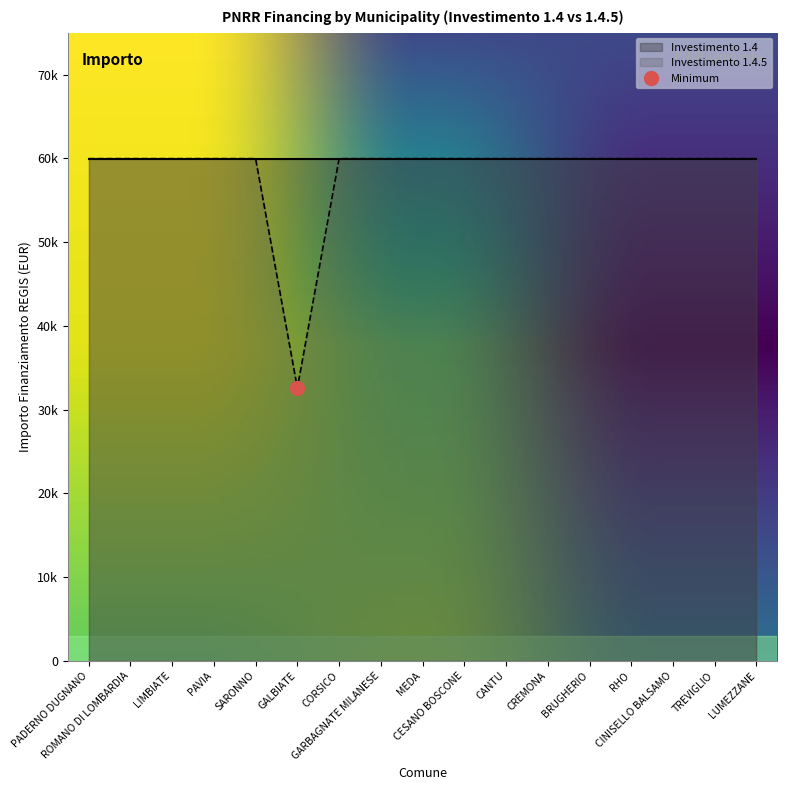

The value at LIMBIATE is 59966. True or false?

True